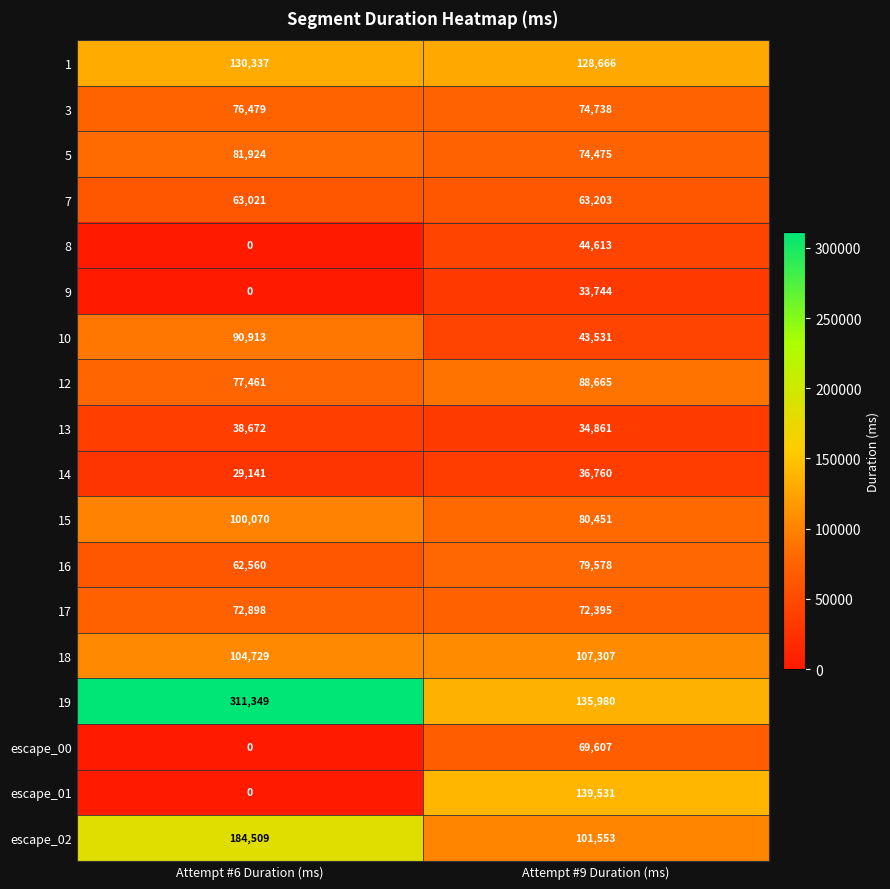

Is it true that 5 equals 46045 at Attempt #9 Duration (ms)?

False